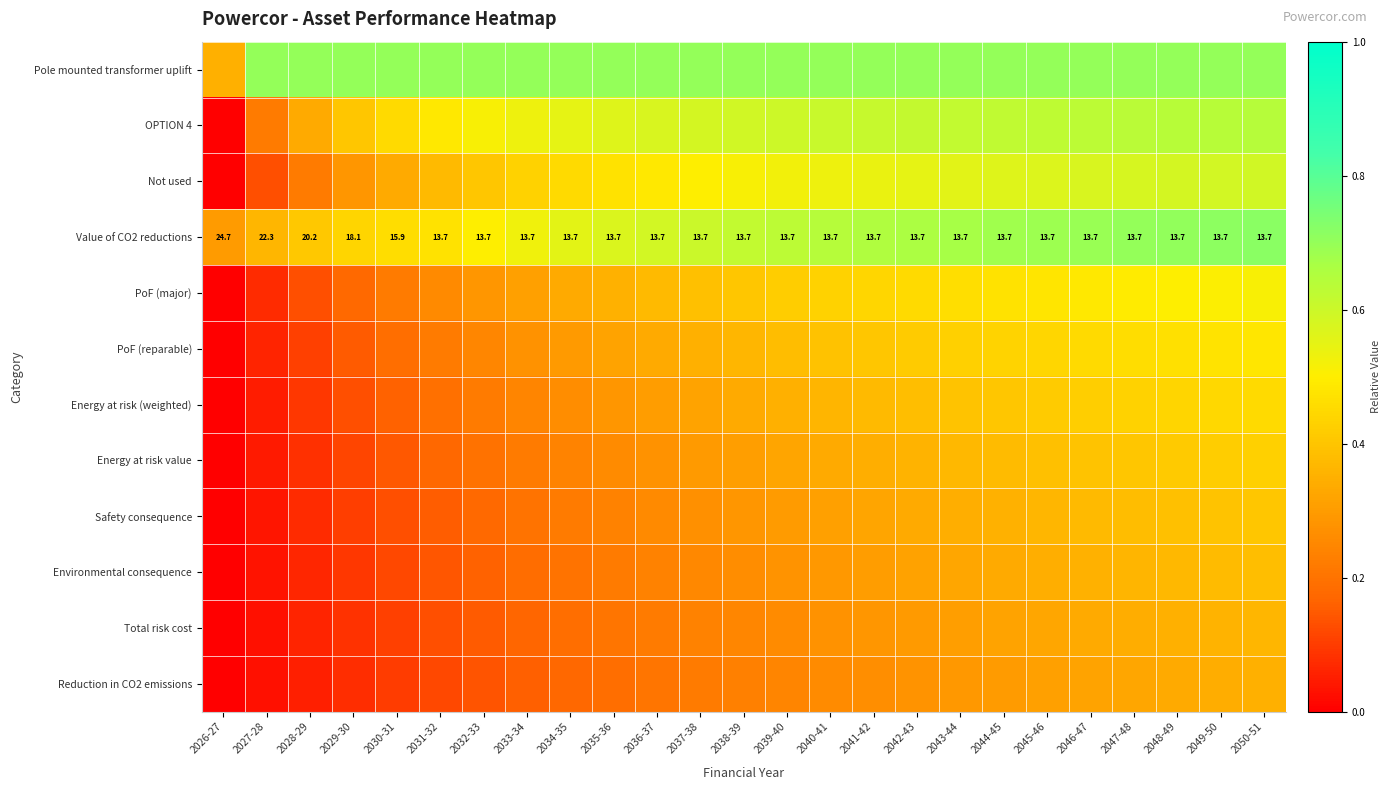

At which category does the chart reach its peak across all series?

2050-51